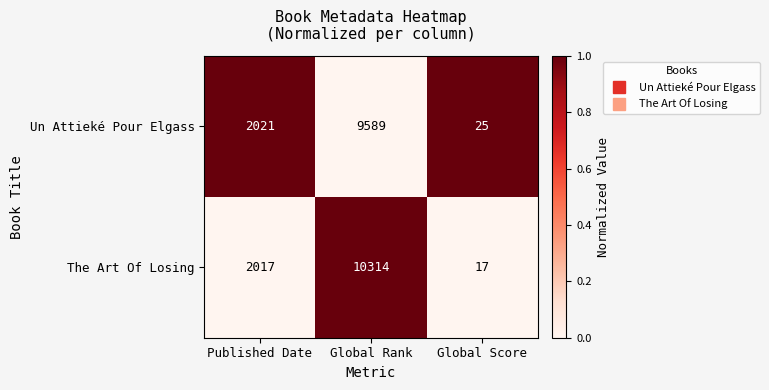

What is the total value across all series at Published Date?

4038